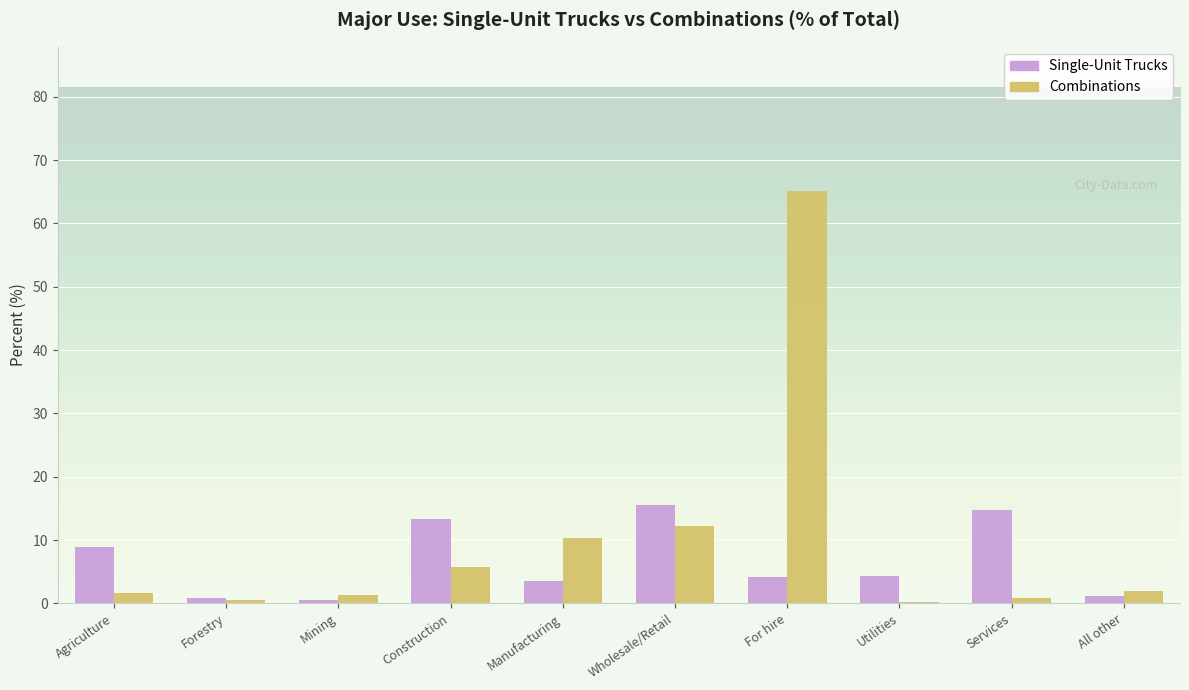

At which label does Combinations reach its peak?

For hire